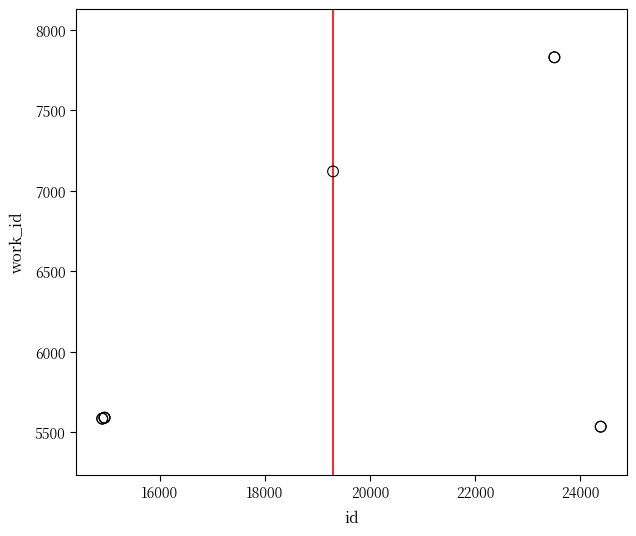

What Y value in the scatter plot is closest to 6682?

7121